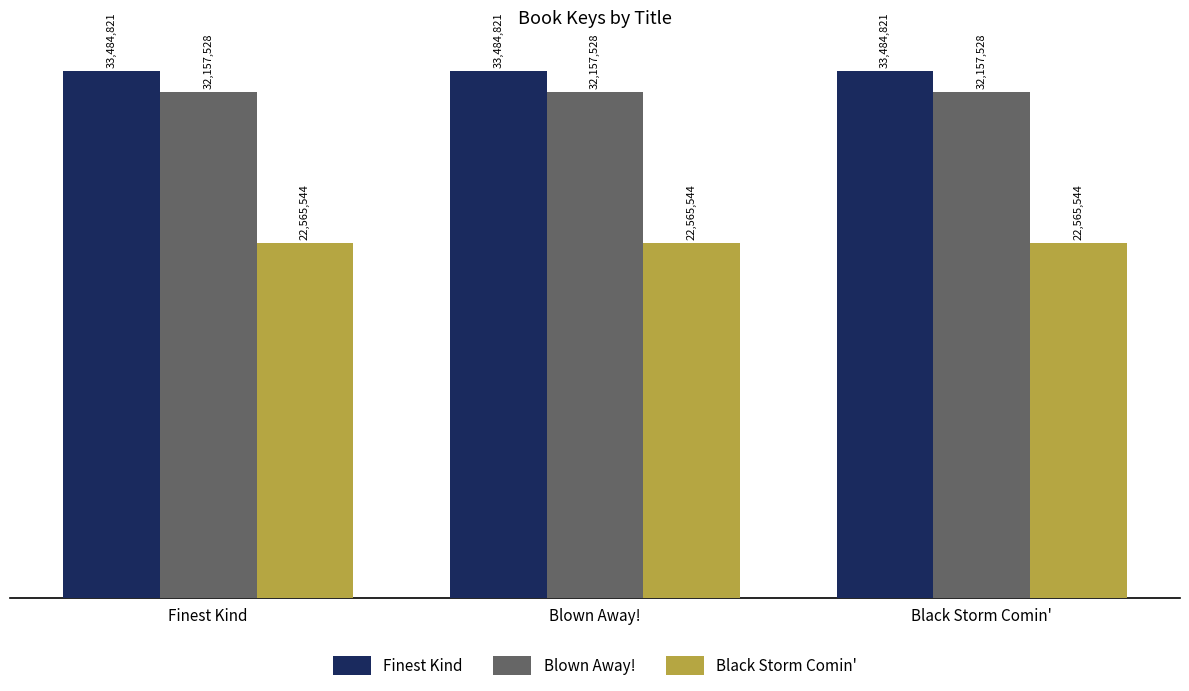

List the series in order of their peak value, highest first.

Finest Kind, Blown Away!, Black Storm Comin'